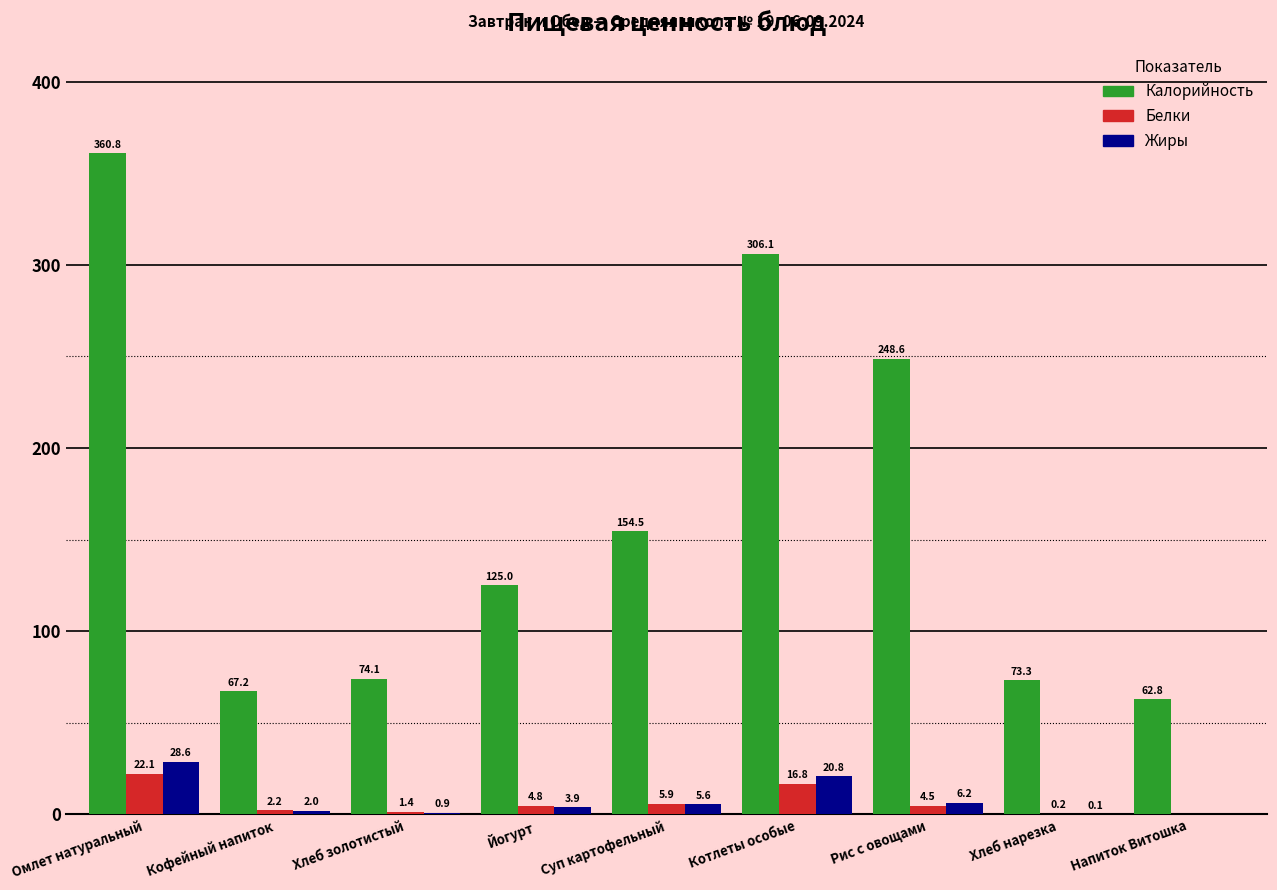

What are all the series names shown in the legend?

Калорийность, Белки, Жиры